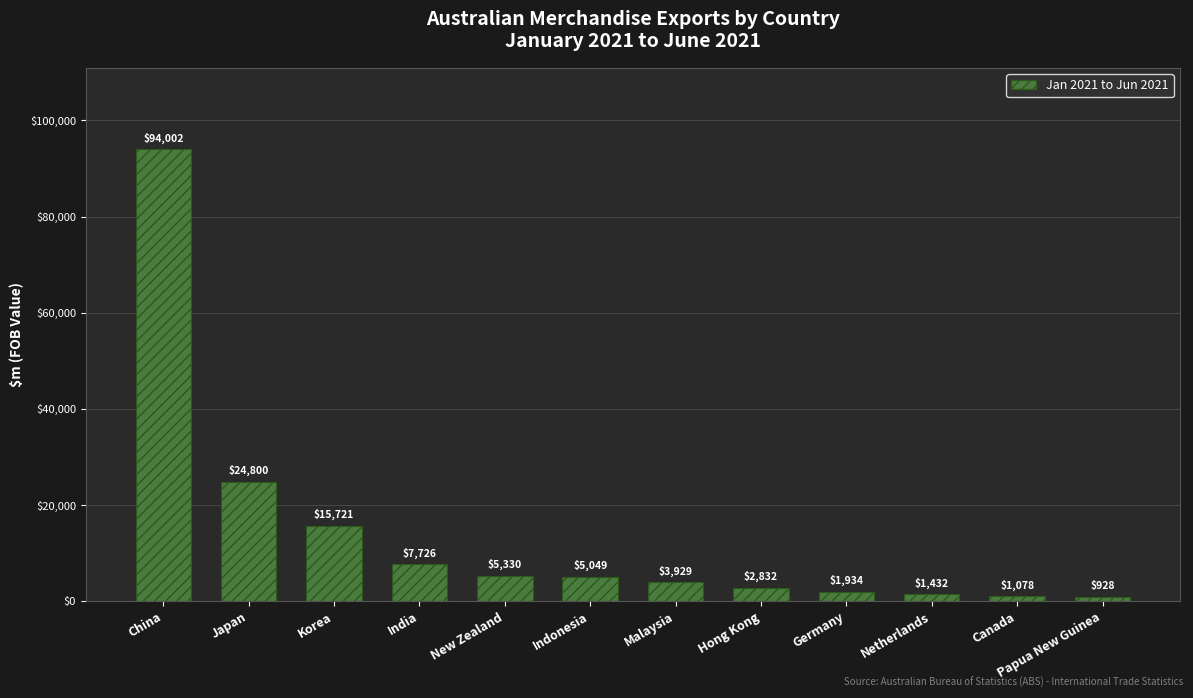

Between New Zealand and Germany, which is larger?

New Zealand